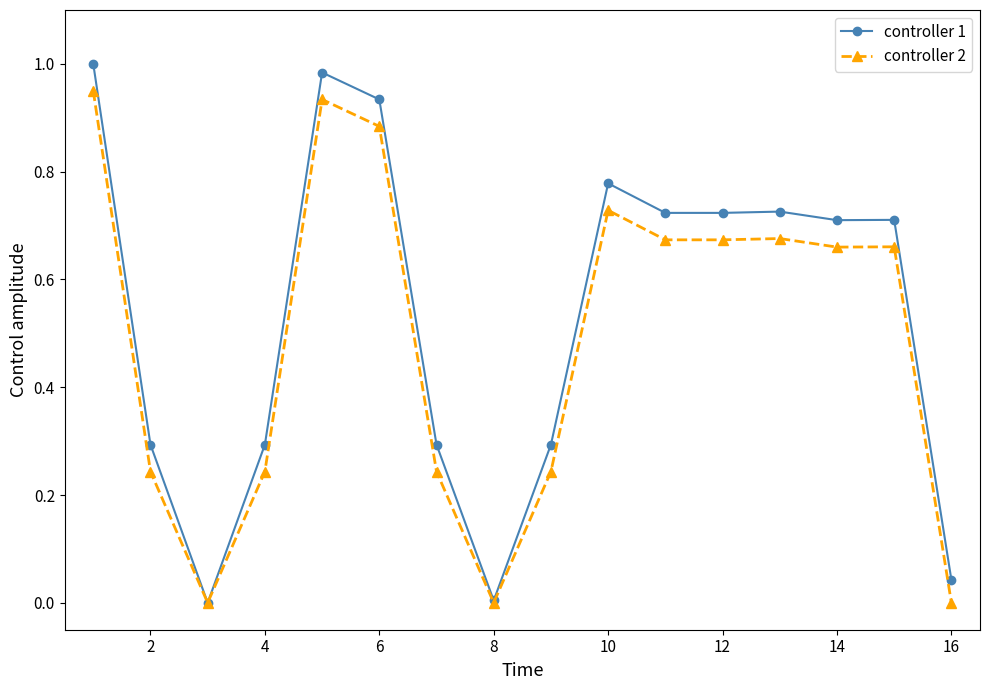

True or false: controller 1 has more than 1 points higher than both neighbors.

True